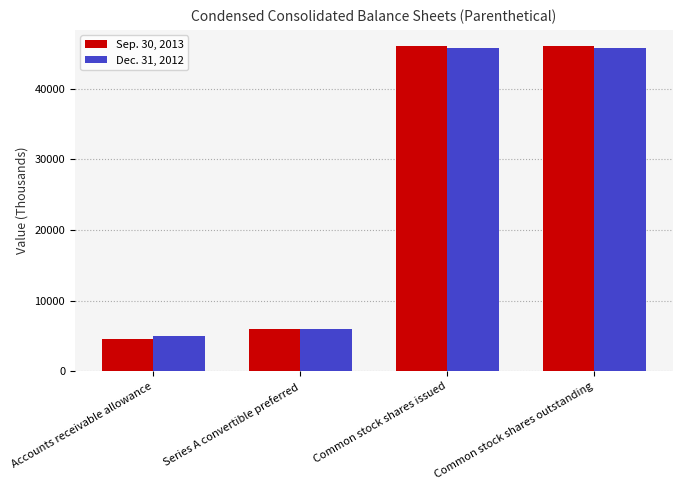

At which label does Dec. 31, 2012 reach its minimum?

Accounts receivable allowance